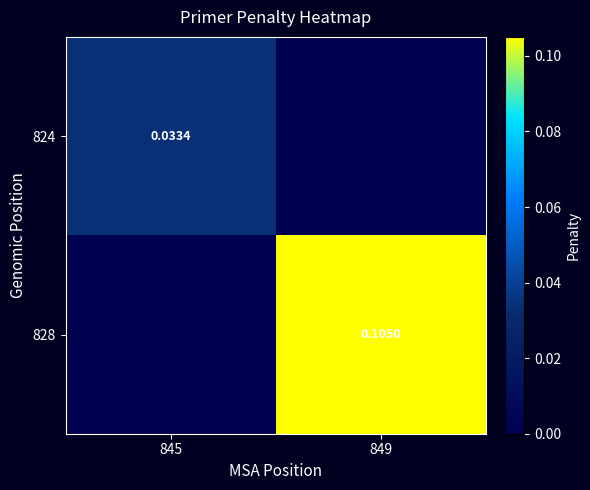

Is the value of 824 at 845 greater than the value of 828 at 849?

No